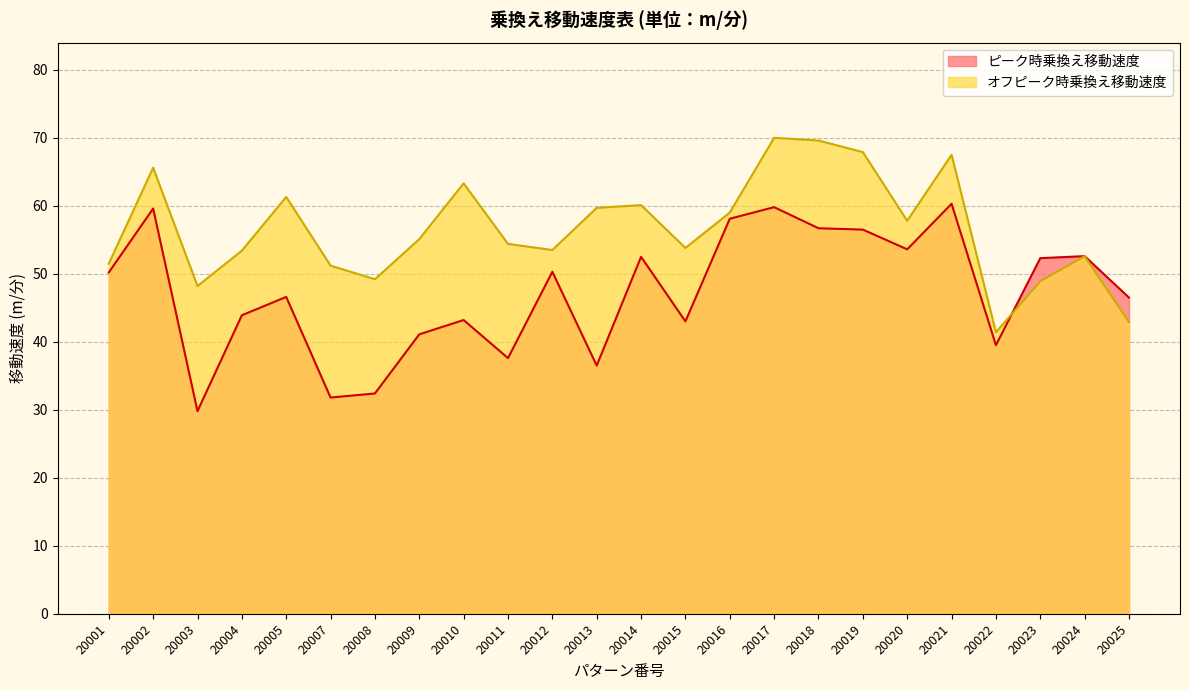

What is the value of the オフピーク時乗換え移動速度 point at the 7th from the left?

49.2